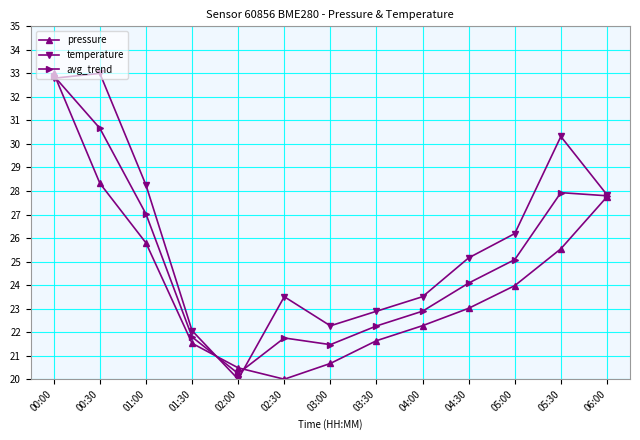

Reading left to right, transcribe all the data shown in this chart.

pressure: 00:00=33.0	00:30=28.3	01:00=25.8	01:30=21.5	02:00=20.5	02:30=20.0	03:00=20.7	03:30=21.6	04:00=22.3	04:30=23.0	05:00=24.0	05:30=25.5	06:00=27.8
temperature: 00:00=32.8	00:30=33.0	01:00=28.3	01:30=22.1	02:00=20.0	02:30=23.5	03:00=22.3	03:30=22.9	04:00=23.5	04:30=25.2	05:00=26.2	05:30=30.3	06:00=27.8
avg_trend: 00:00=32.9	00:30=30.7	01:00=27.0	01:30=21.8	02:00=20.2	02:30=21.8	03:00=21.5	03:30=22.3	04:00=22.9	04:30=24.1	05:00=25.1	05:30=27.9	06:00=27.8